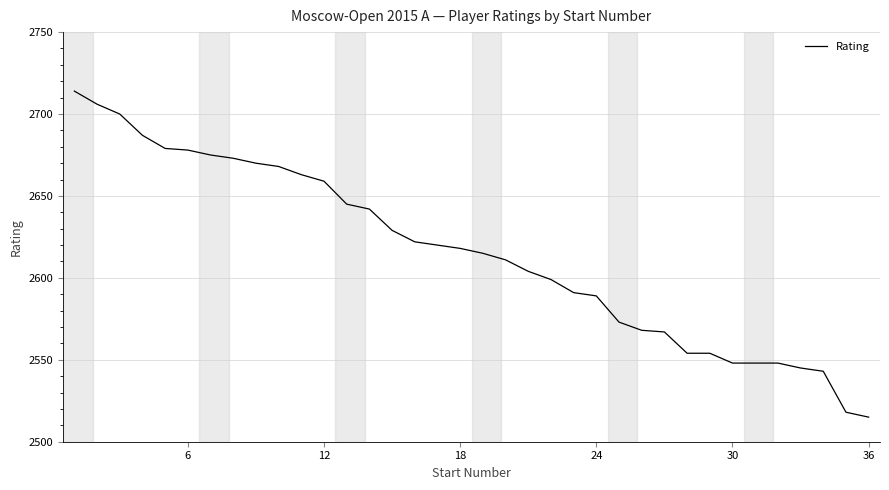

What is the maximum value shown in the chart?

2714